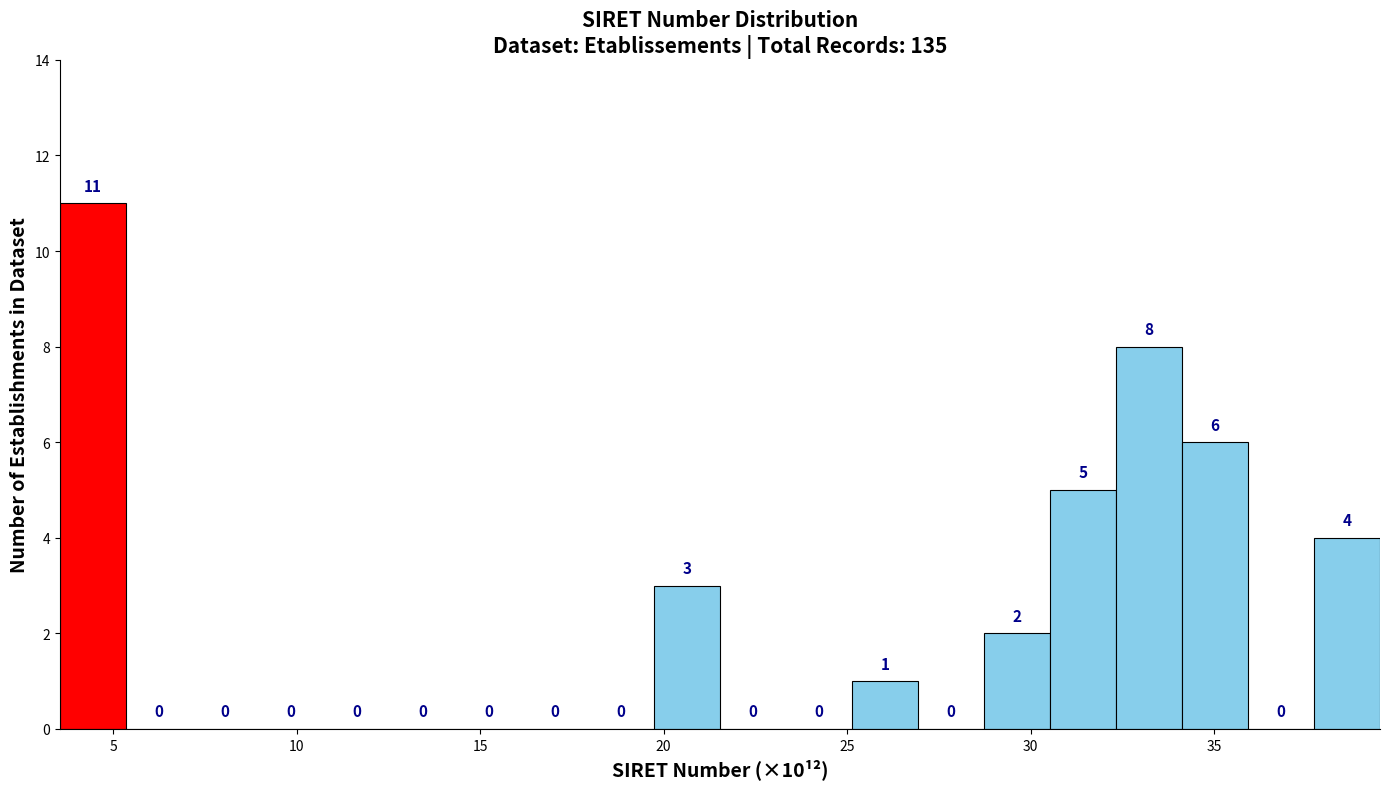

Read against the x-axis, roughly where is the centre of the tallest bar?

4.5